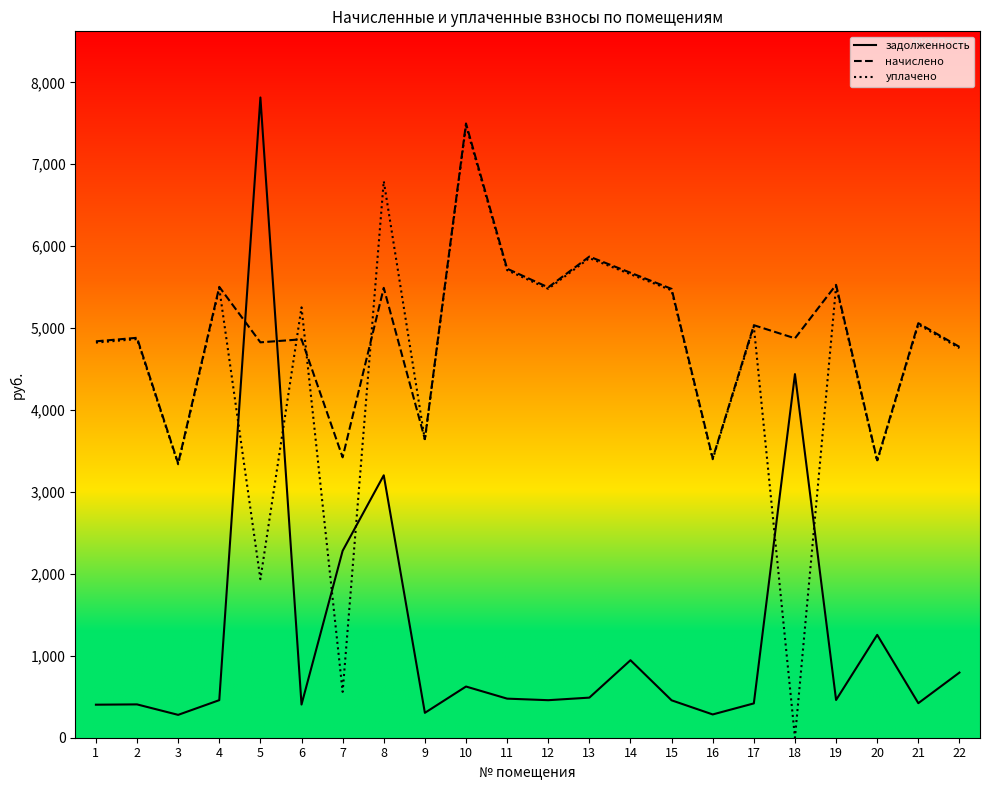

Which series changed the most between 7 and 15?

уплачено